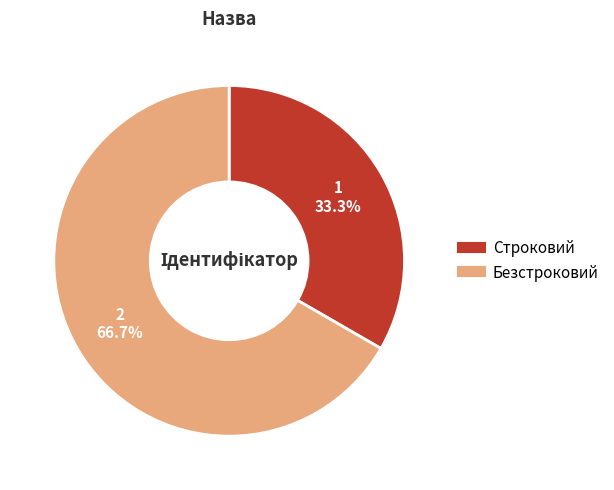

Rank the categories by value from highest to lowest.

Безстроковий, Строковий